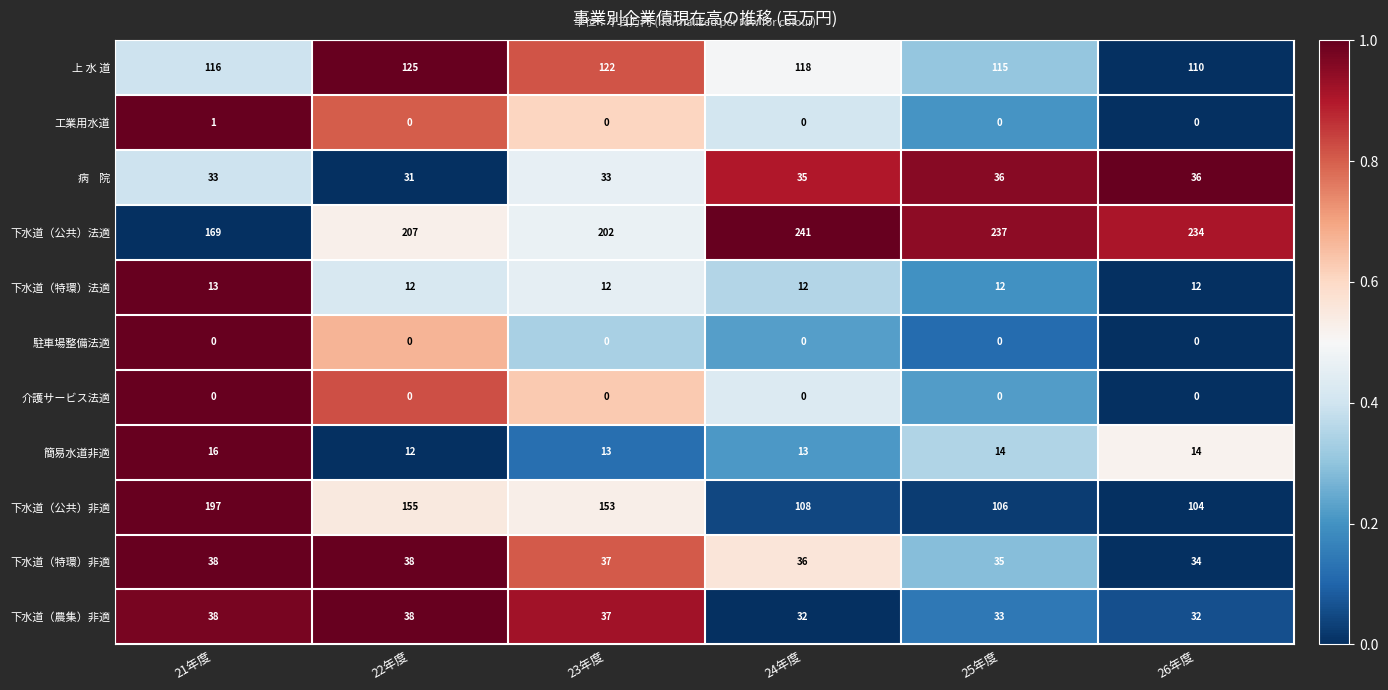

Which label corresponds to the largest value in the chart?

24年度